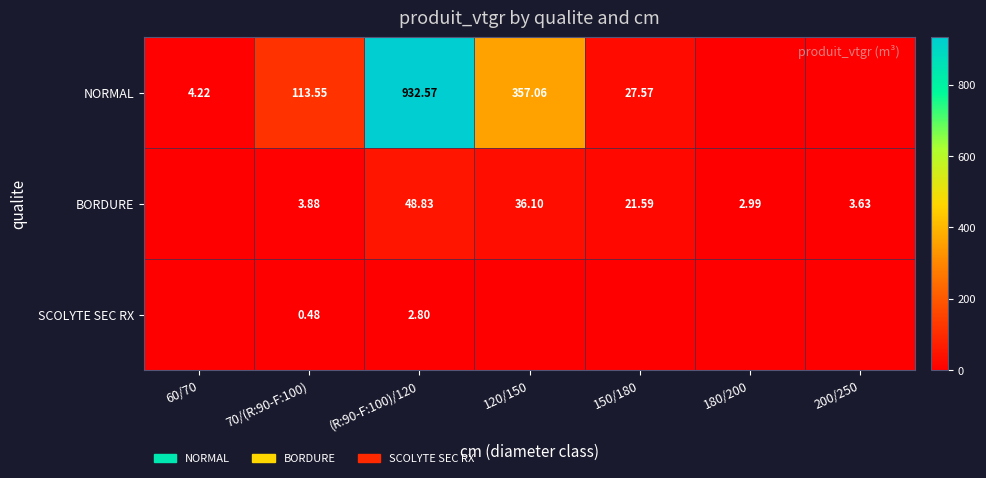

How many values in the BORDURE series exceed 3?

5